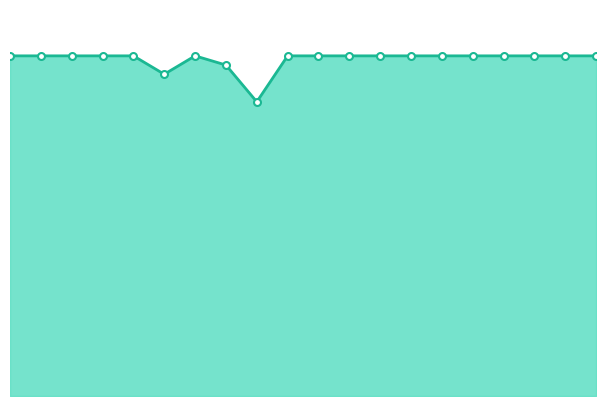

How many values are between 37 and 38?

17